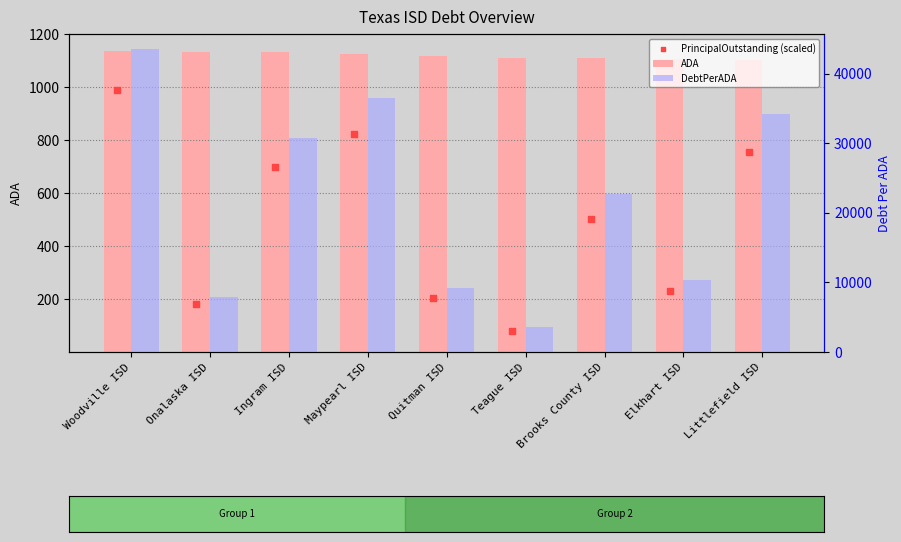

At how many categories does at least one series exceed 31032?

3